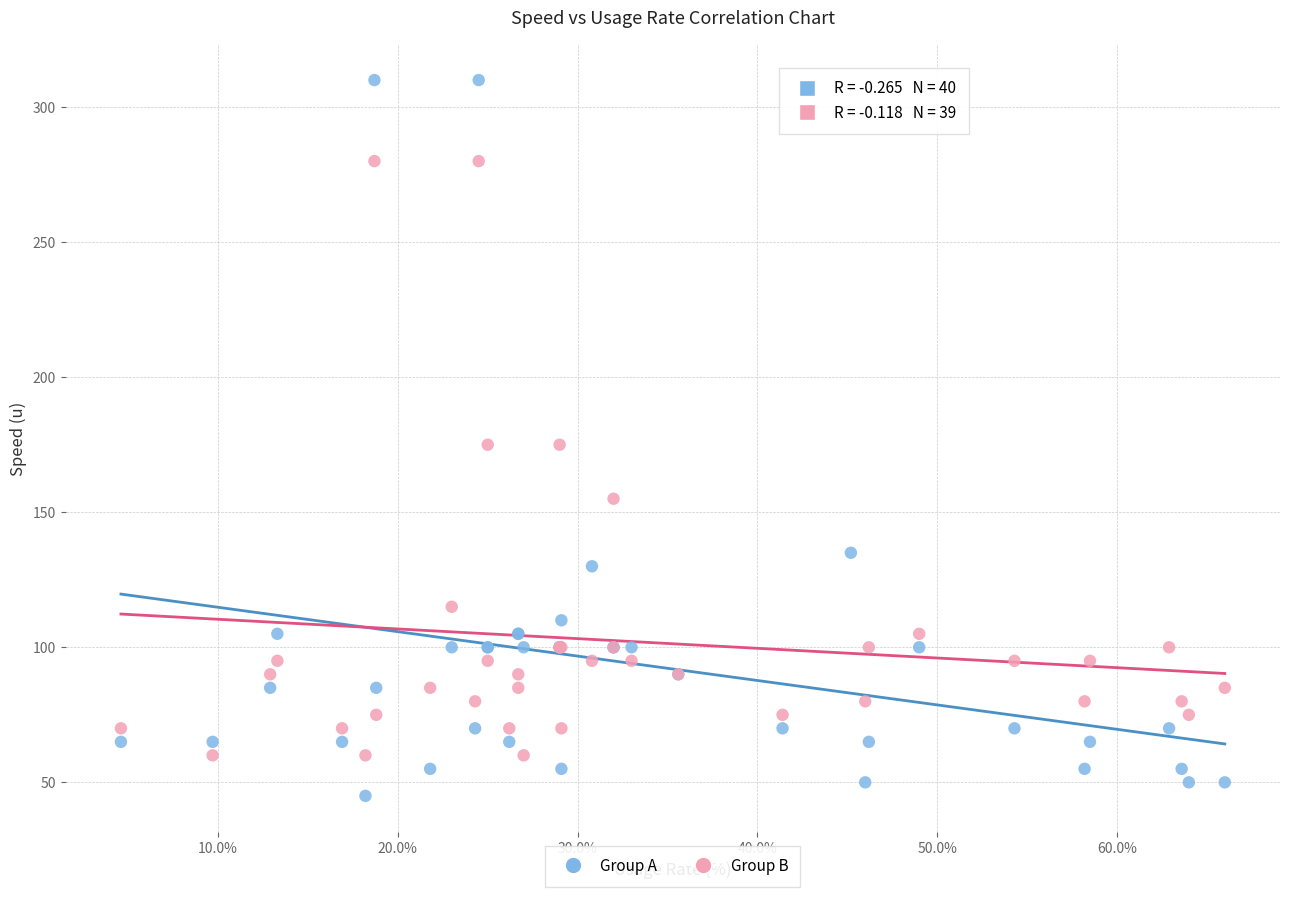

Which series reaches the minimum Y coordinate?

Group A